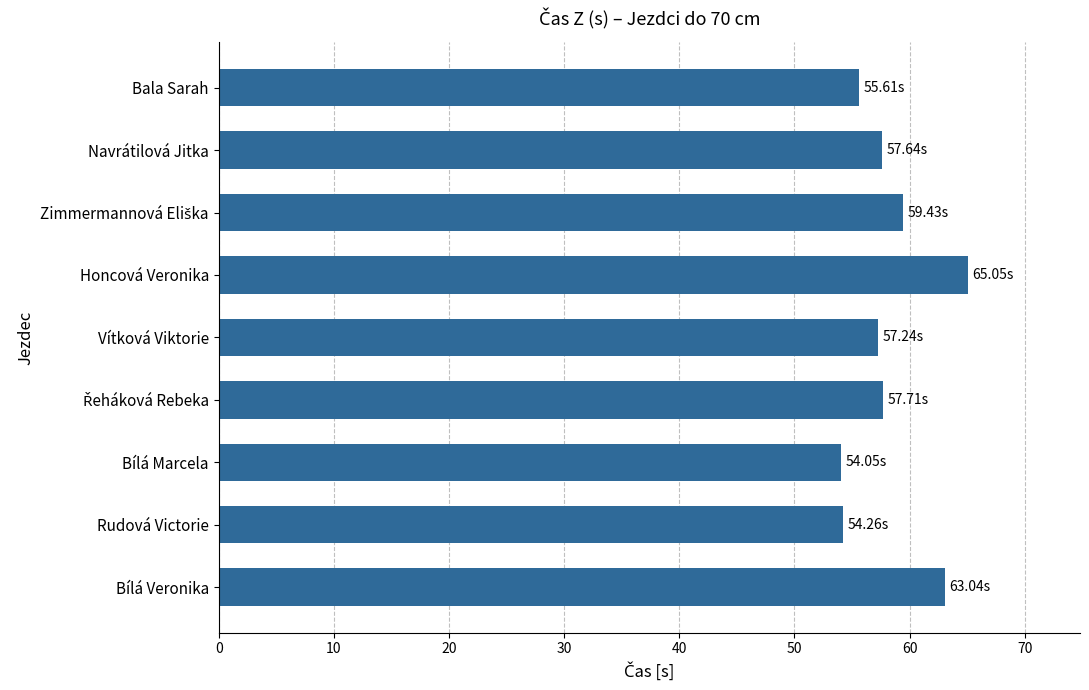

Approximately how many times larger is the value at Bala Sarah compared to Navrátilová Jitka?

1.0